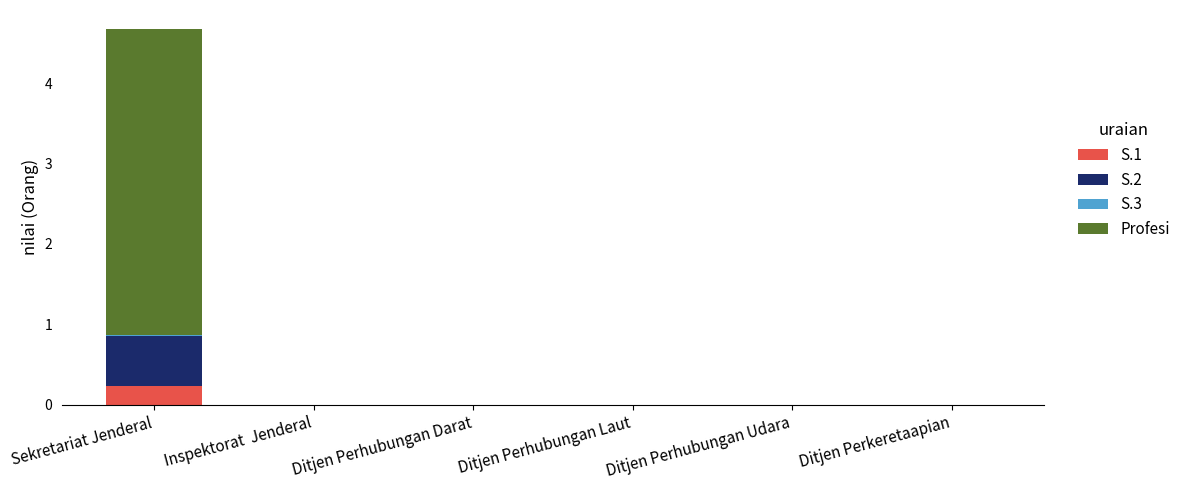

Which category has the highest value in the S.1 series?

Sekretariat Jenderal